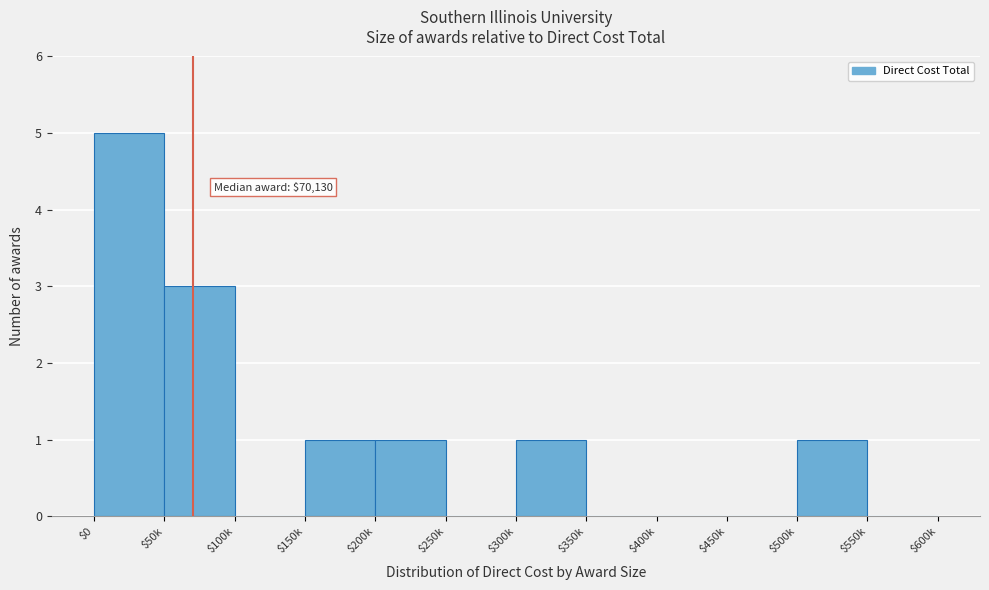

Is it true that the value at $350k is 0?

True